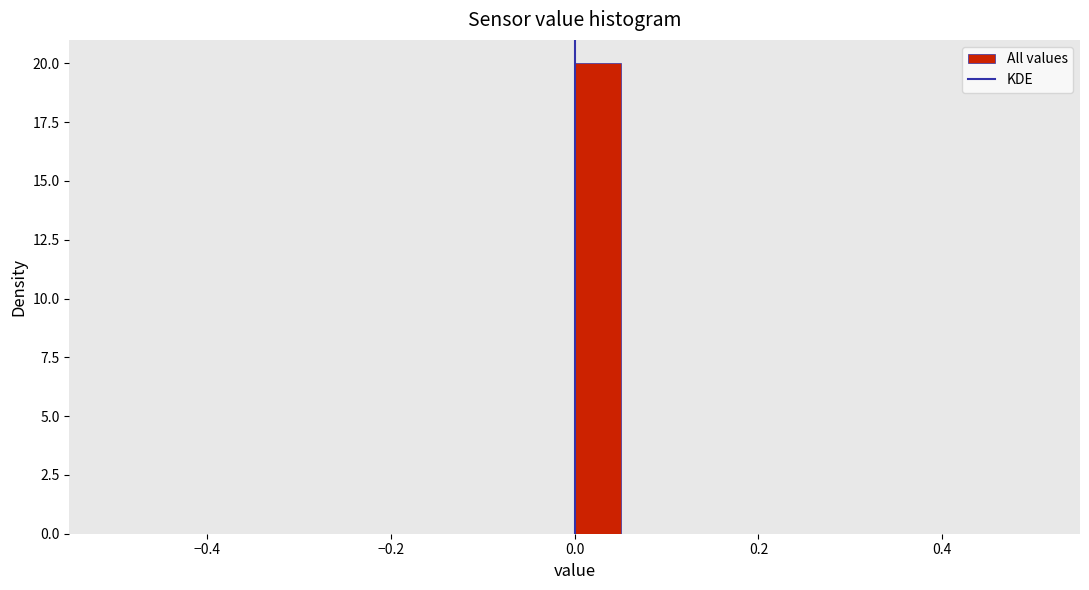

Read against the x-axis, roughly where is the centre of the tallest bar?

0.02